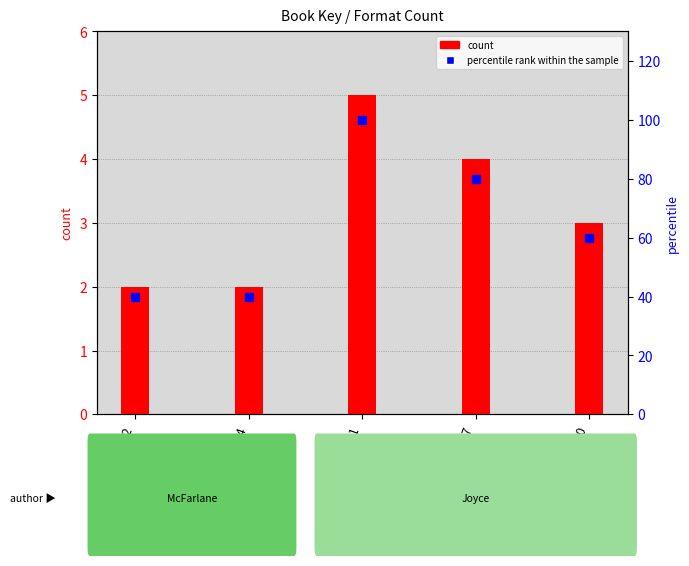

Which series has the largest total across all categories?

Percentile rank within the sample